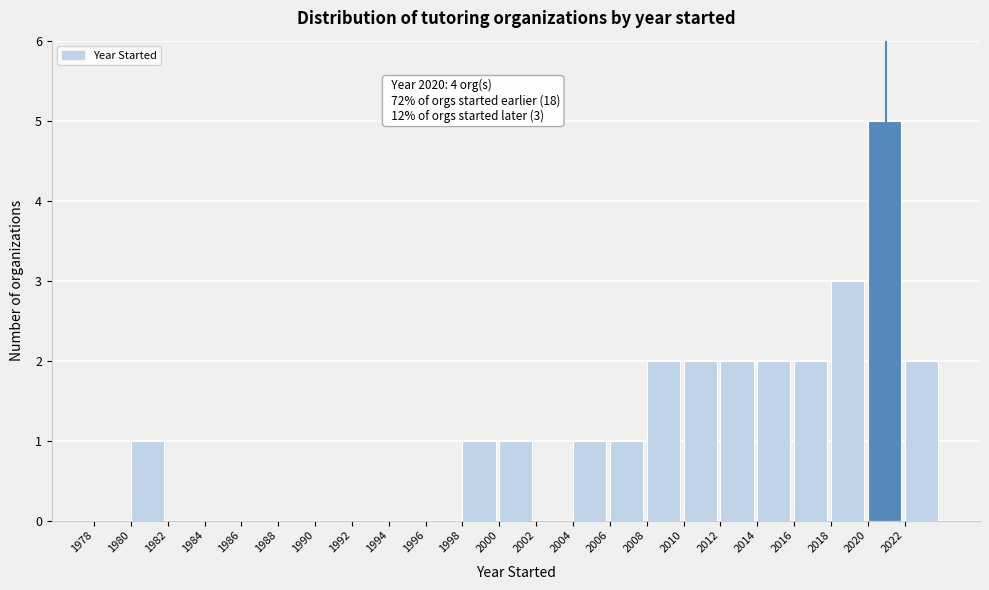

Over which range of the x-axis is the bar tallest?

2020 to 2022